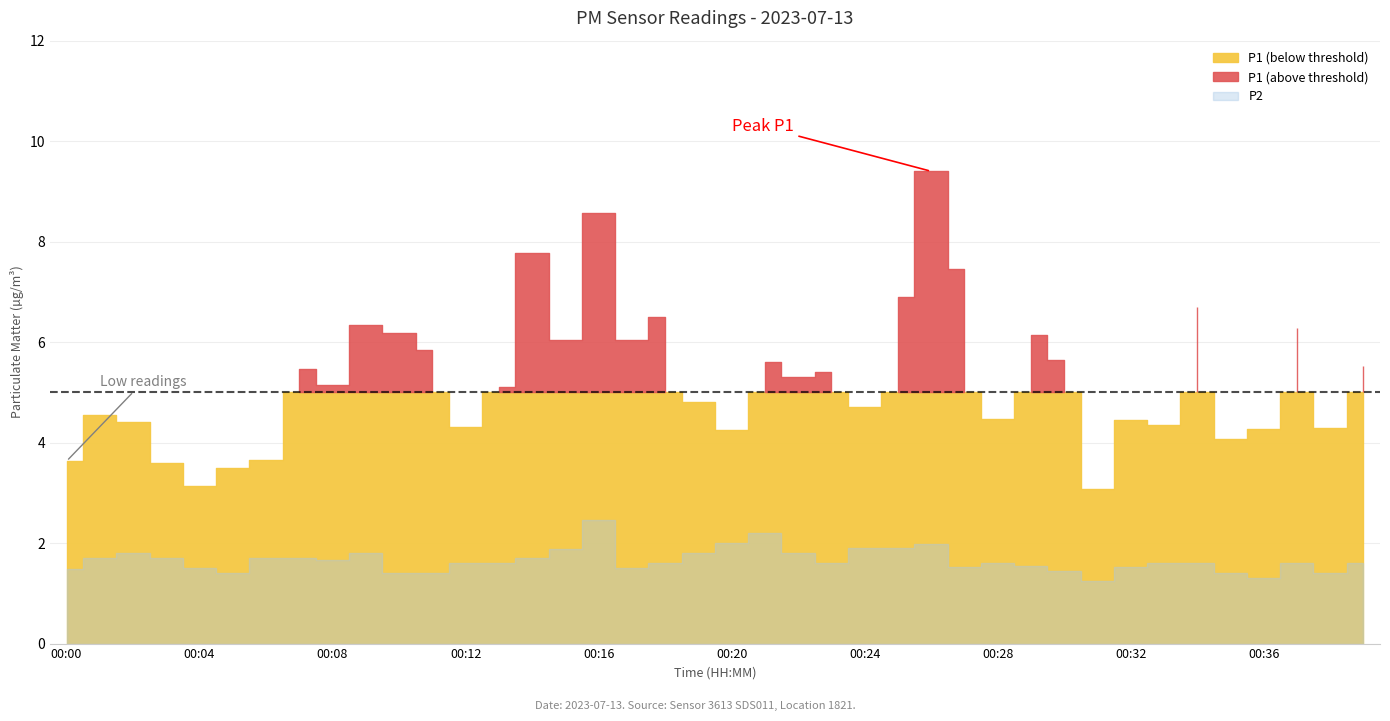

What is the difference between the maximum and minimum values in the P1 series?

6.3